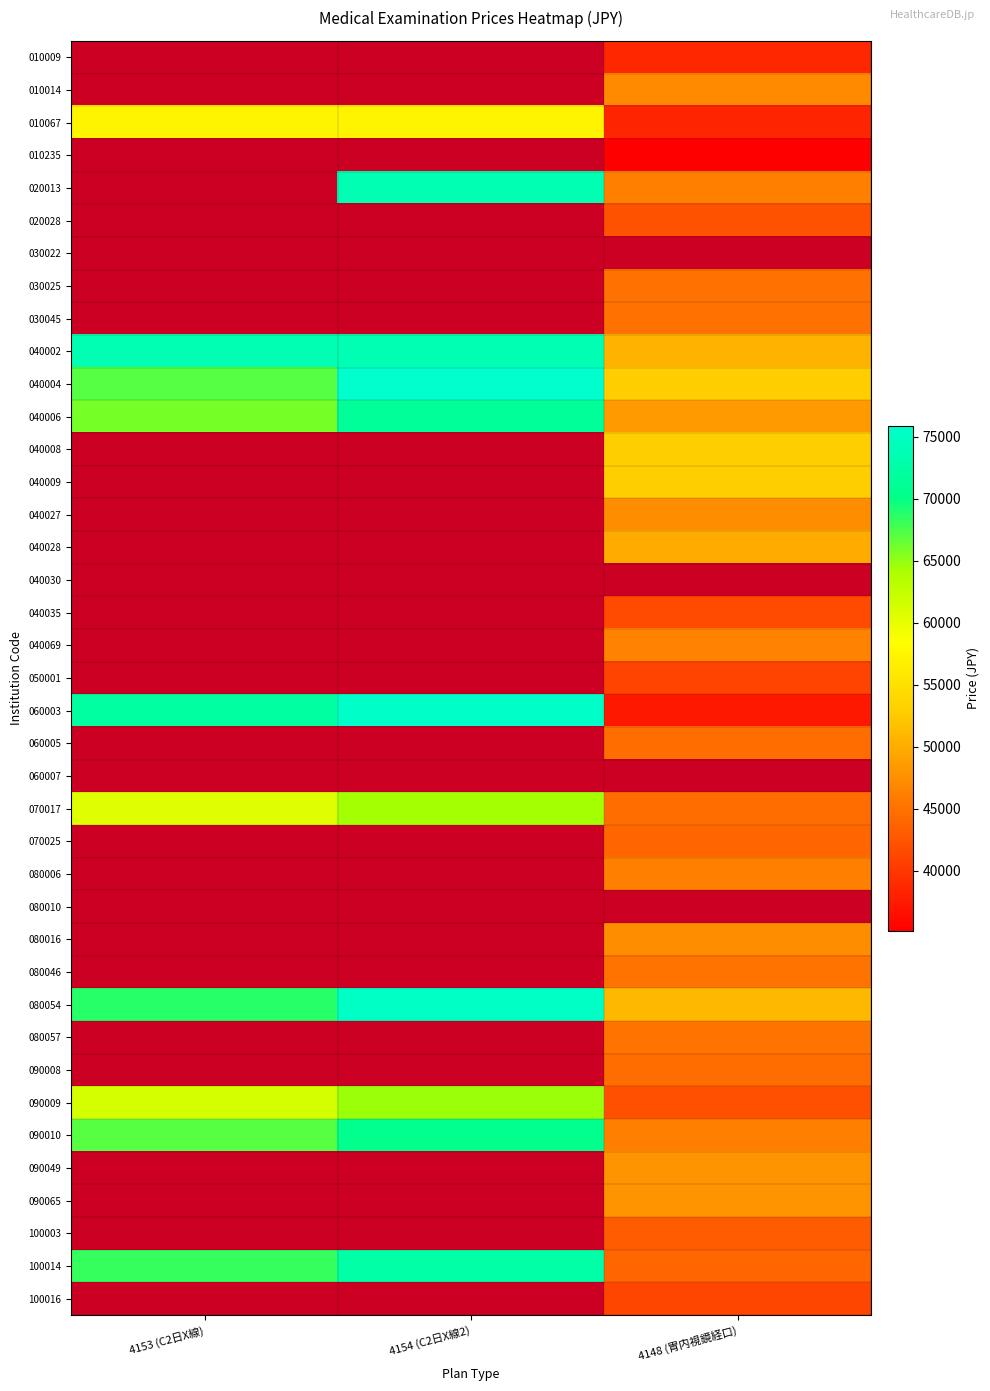

Is it true that 040004 equals 52800.0 at 4148 (胃内視鏡経口)?

True